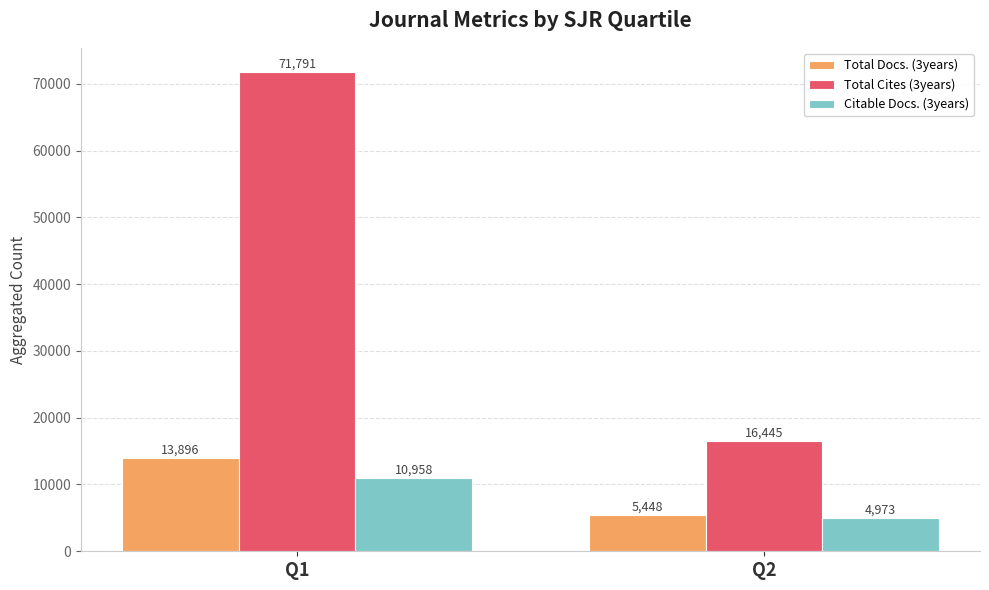

What is the value of the Citable Docs. (3years) bar at the 2nd from the left?

4973